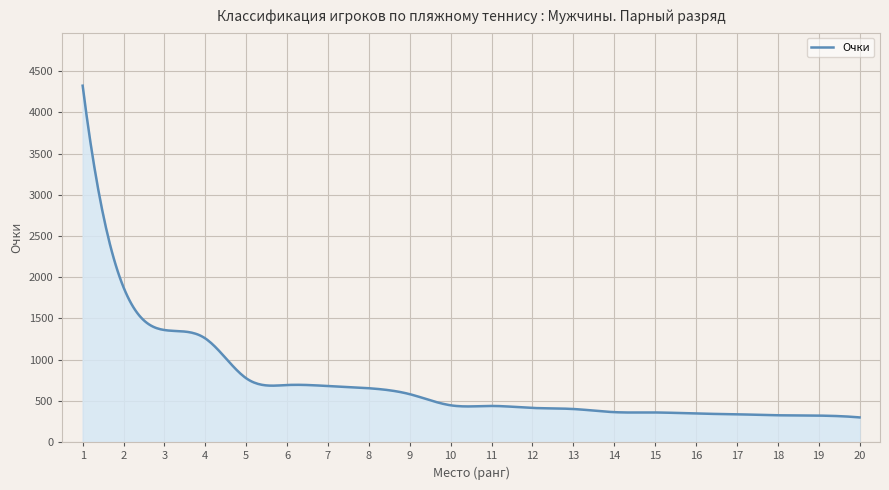

What is the difference between the maximum and minimum values?

4024.0